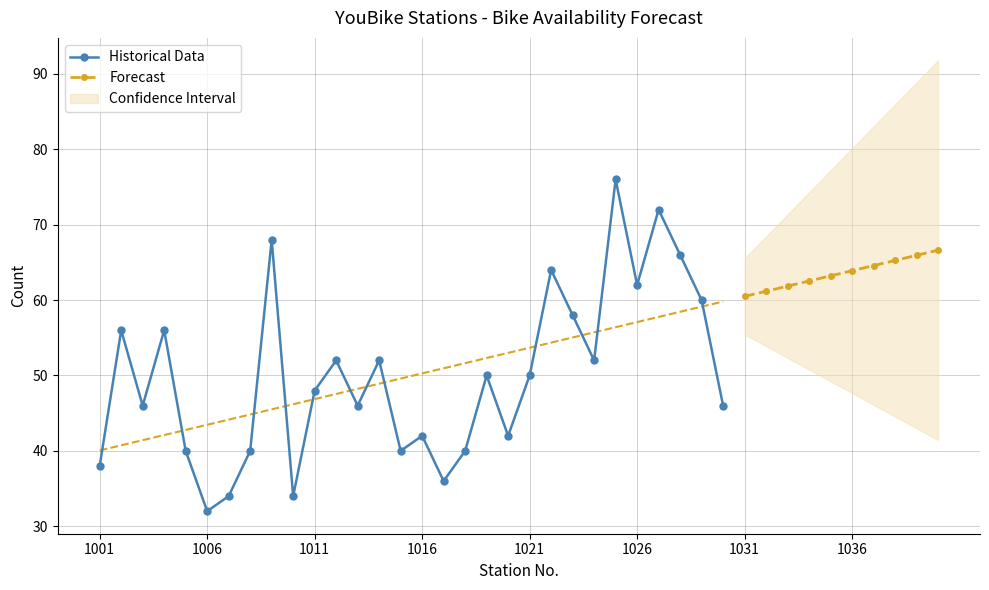

True or false: Historical Data has more than 0 interior local peaks.

True